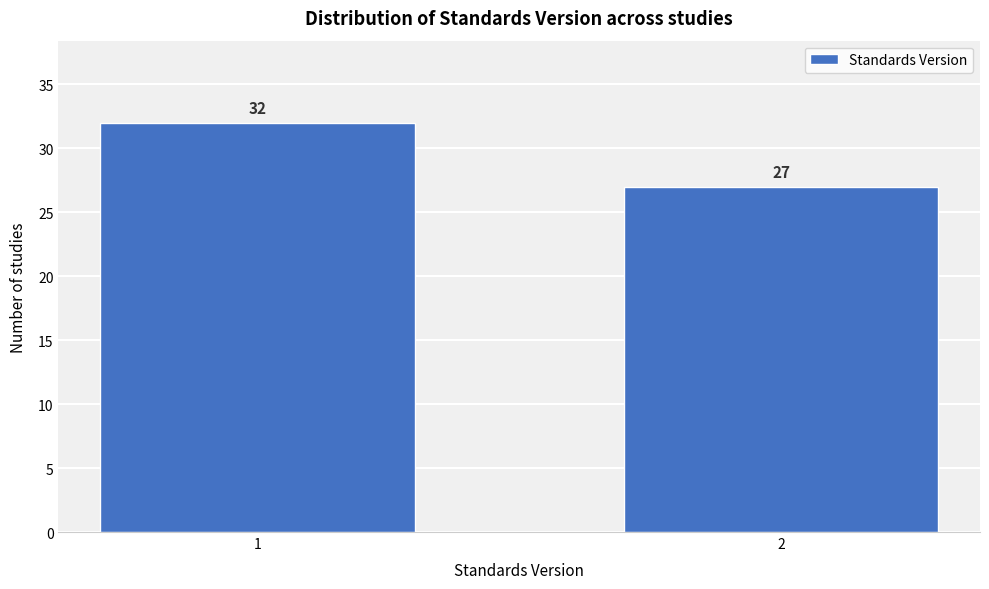

Reading left to right, what are all the values shown in this chart?

1=32	2=27